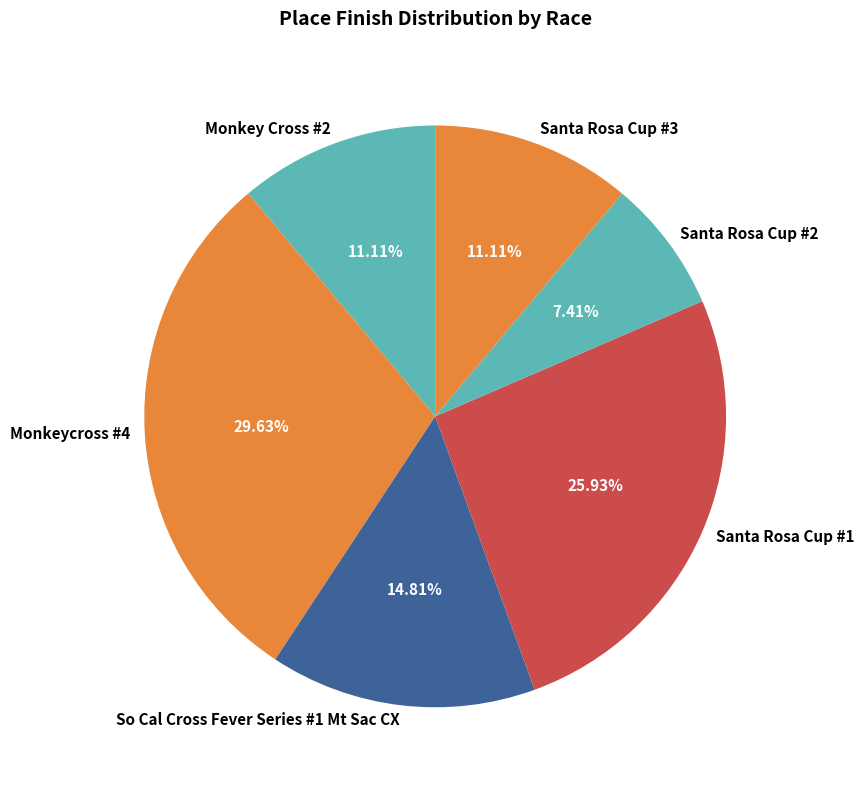

Does Santa Rosa Cup #2 represent more than half of the total?

No